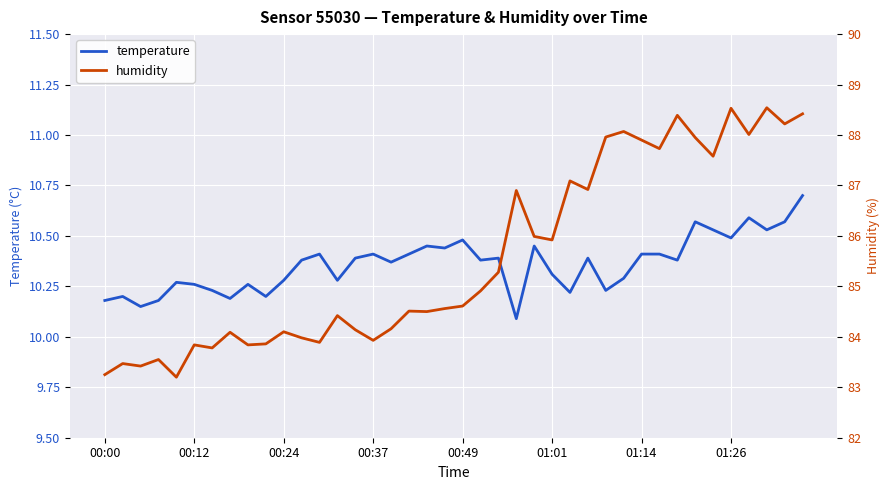

What is the minimum value shown in the chart?

10.1